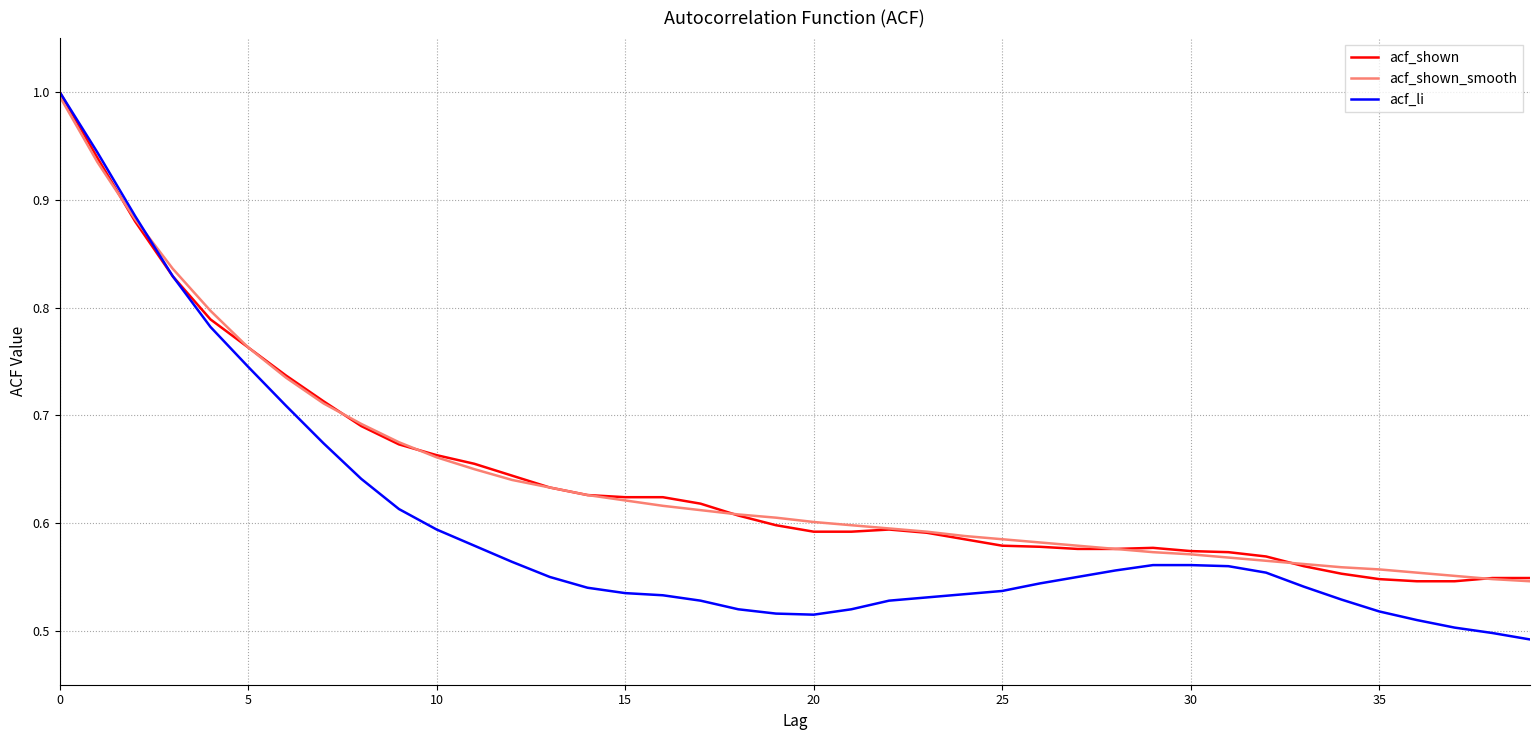

Which series has the widest spread of values?

acf_li